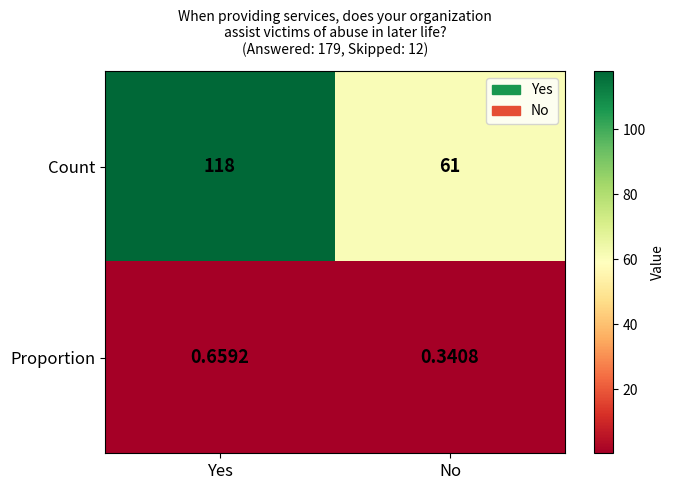

At which category is the sum across all series the highest?

Yes